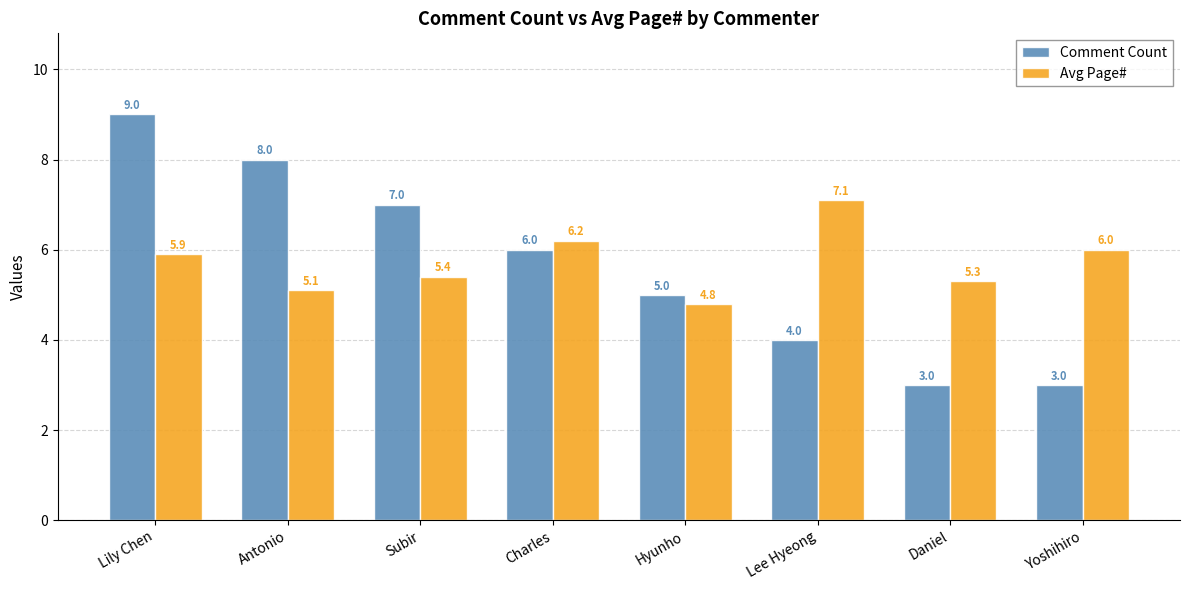

What is the value of the Comment Count bar at the 8th from the left?

3.0